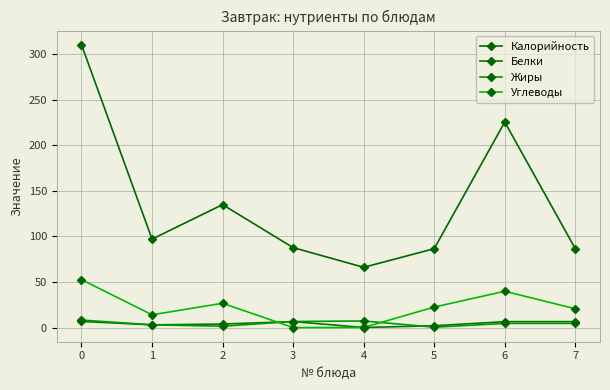

Is the value of Жиры at 4 greater than the value of Белки at 4?

Yes